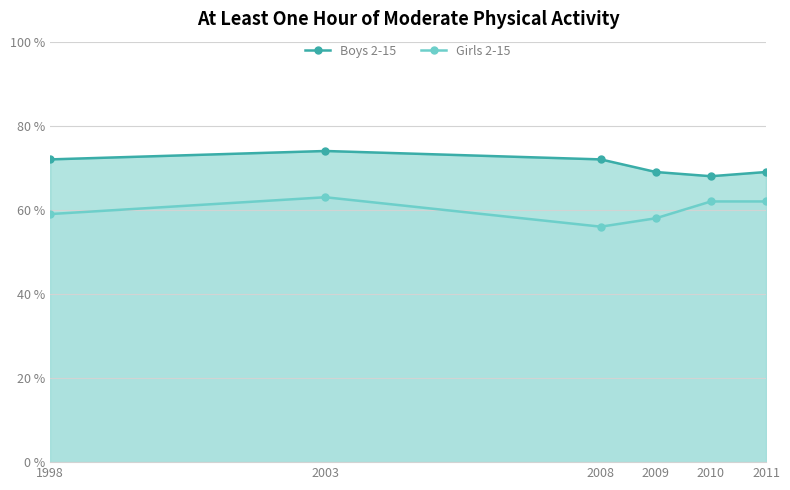

At which category is the sum across all series the highest?

2003